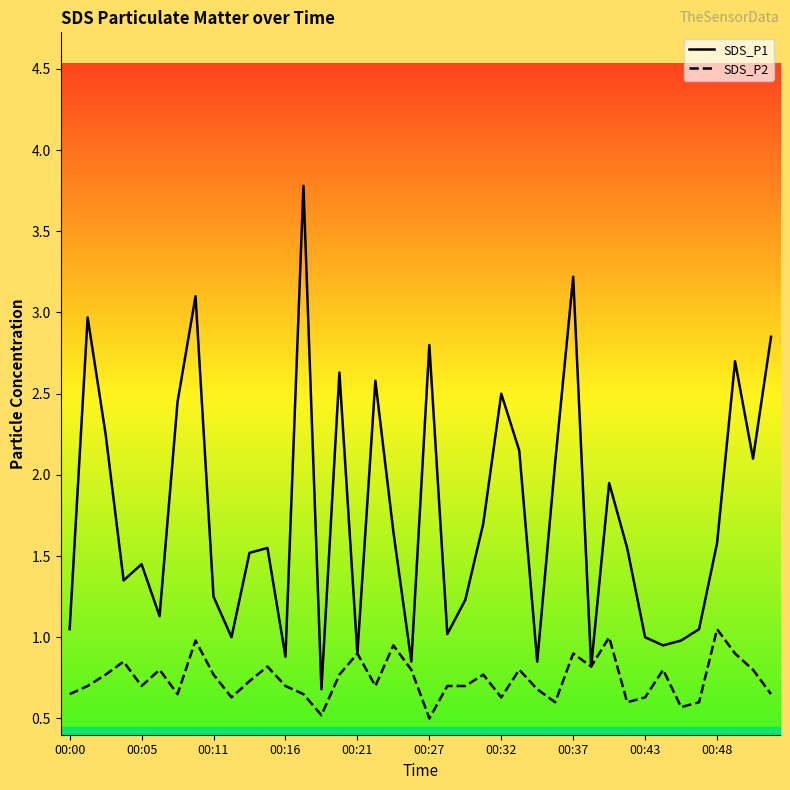

What is the maximum value shown in the chart?

3.8